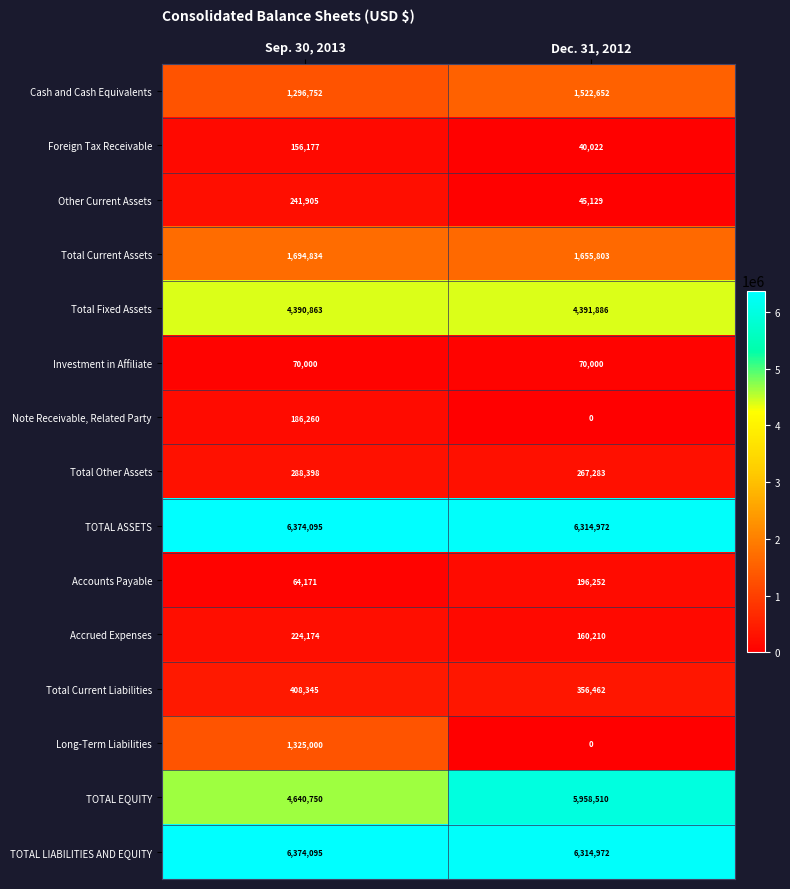

What is the average value of the Investment in Affiliate series?

70000